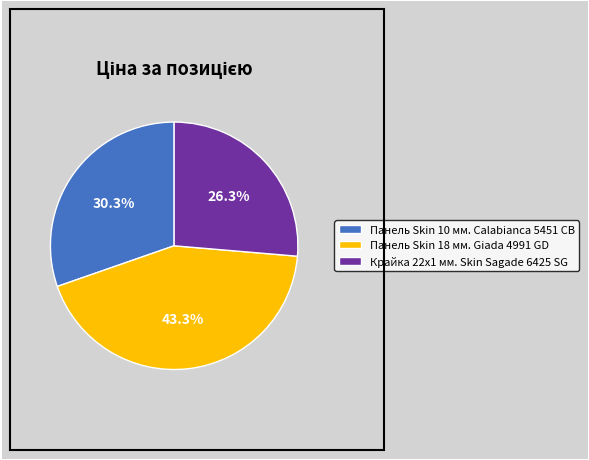

Between Панель Skin 18 мм. Giada 4991 GD and Панель Skin 10 мм. Calabianca 5451 CB, which is larger?

Панель Skin 18 мм. Giada 4991 GD